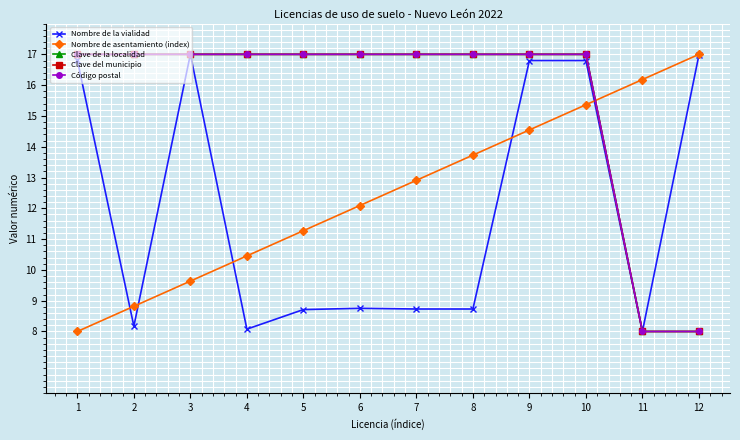

Reading left to right, what are all the values shown in this chart?

Nombre de la vialidad: 1=16.8	2=8.2	3=17.0	4=8.1	5=8.7	6=8.8	7=8.7	8=8.7	9=16.8	10=16.8	11=8.0	12=17.0
Nombre de asentamiento (index): 1=8.0	2=8.8	3=9.6	4=10.5	5=11.3	6=12.1	7=12.9	8=13.7	9=14.5	10=15.4	11=16.2	12=17.0
Clave de la localidad: 1=17.0	2=17.0	3=17.0	4=17.0	5=17.0	6=17.0	7=17.0	8=17.0	9=17.0	10=17.0	11=8.0	12=8.0
Clave del municipio: 1=17.0	2=17.0	3=17.0	4=17.0	5=17.0	6=17.0	7=17.0	8=17.0	9=17.0	10=17.0	11=8.0	12=8.0
Código postal: 1=17.0	2=17.0	3=17.0	4=17.0	5=17.0	6=17.0	7=17.0	8=17.0	9=17.0	10=17.0	11=8.0	12=8.0